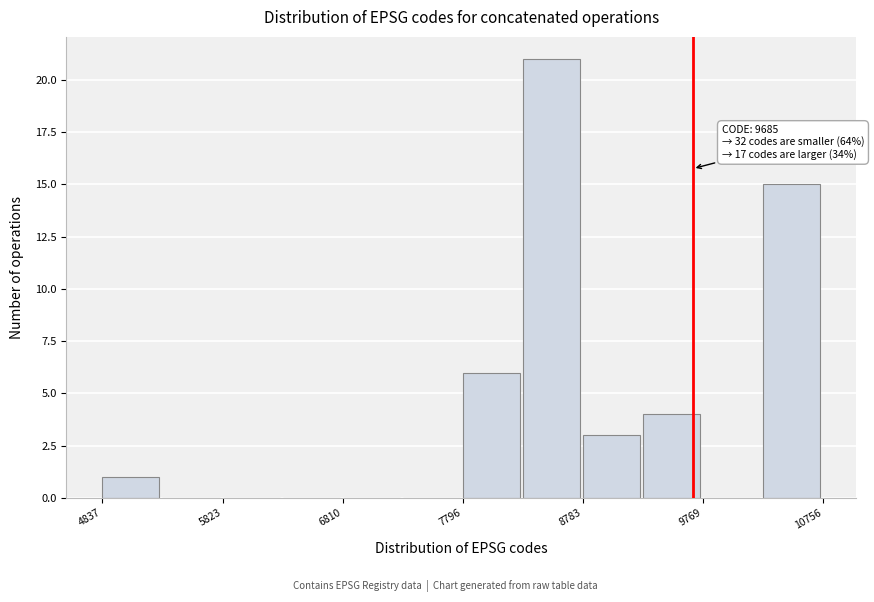

Over which range of the x-axis is the bar tallest?

8300 to 8800